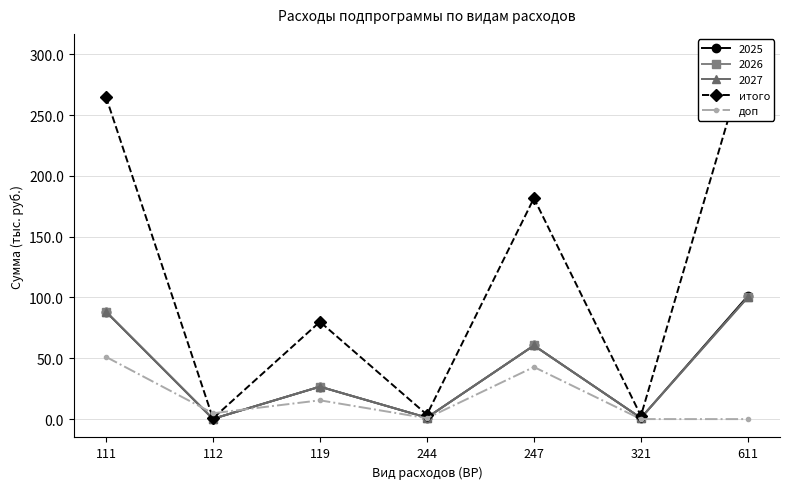

At which category is the sum across all series the highest?

111